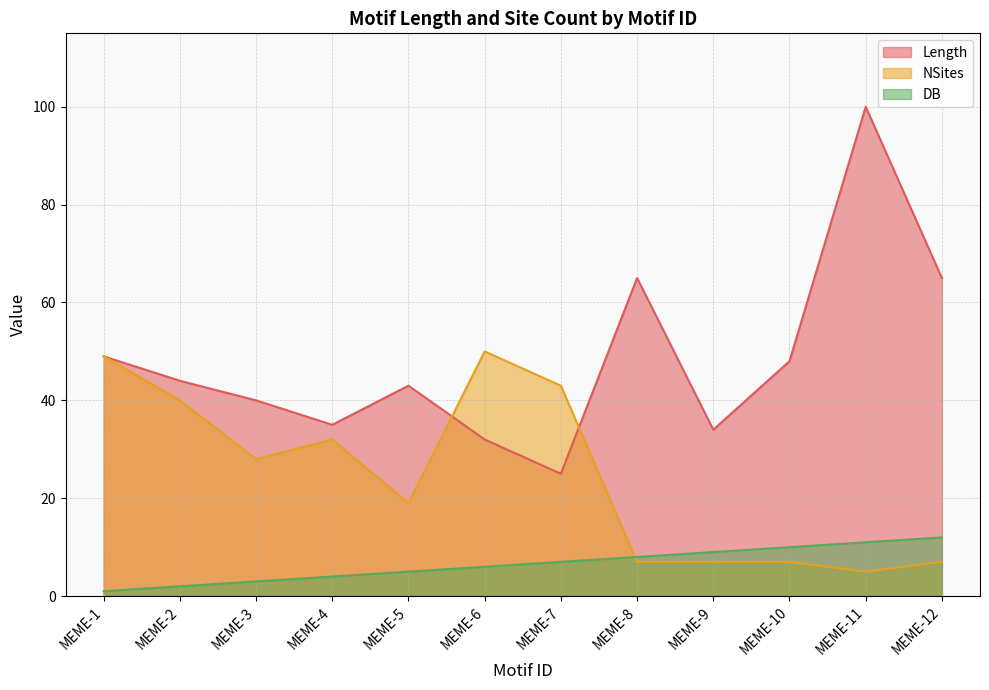

What is the total value across all series at MEME-9?

50